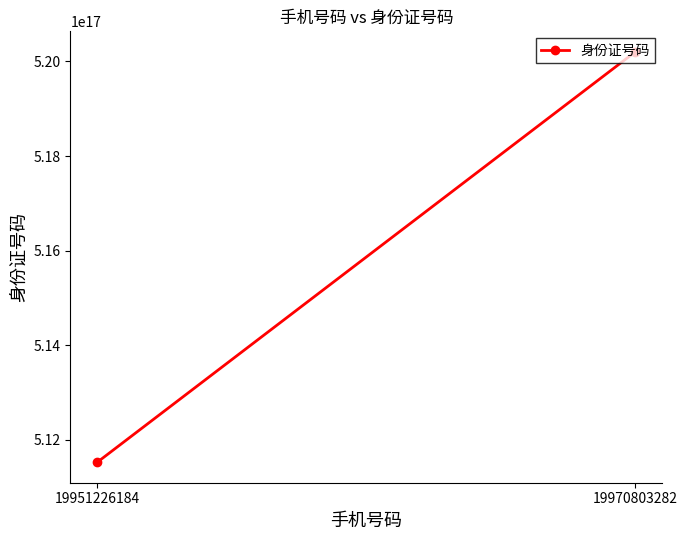

List the labels in order of value, smallest first.

19951226184, 19970803282